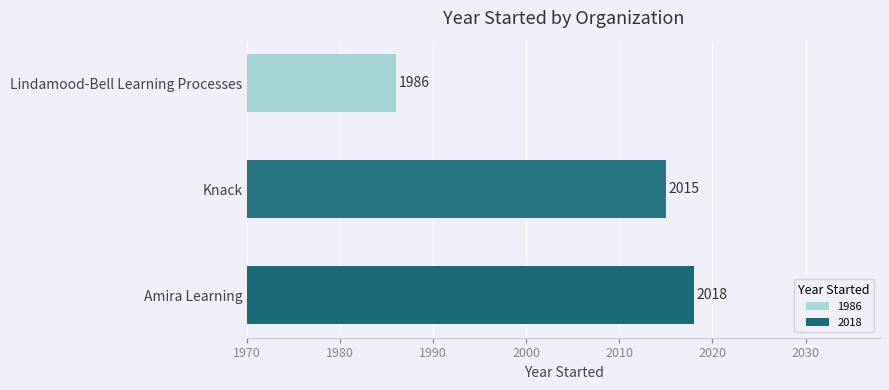

Which has a higher value, Amira Learning or Lindamood-Bell Learning Processes?

Amira Learning